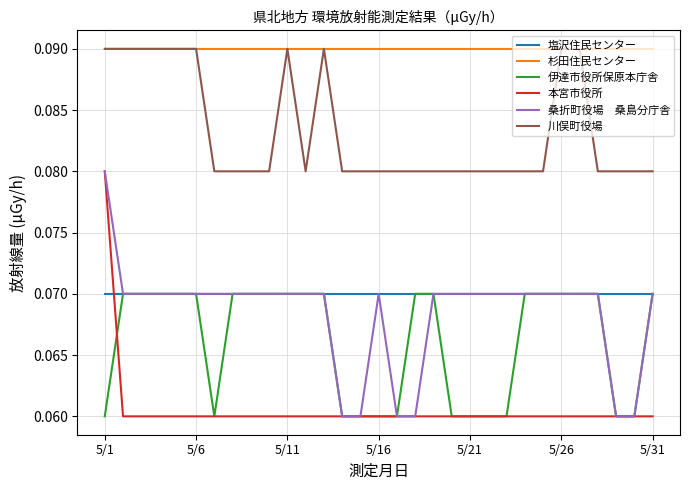

How many lines are shown in the chart?

6